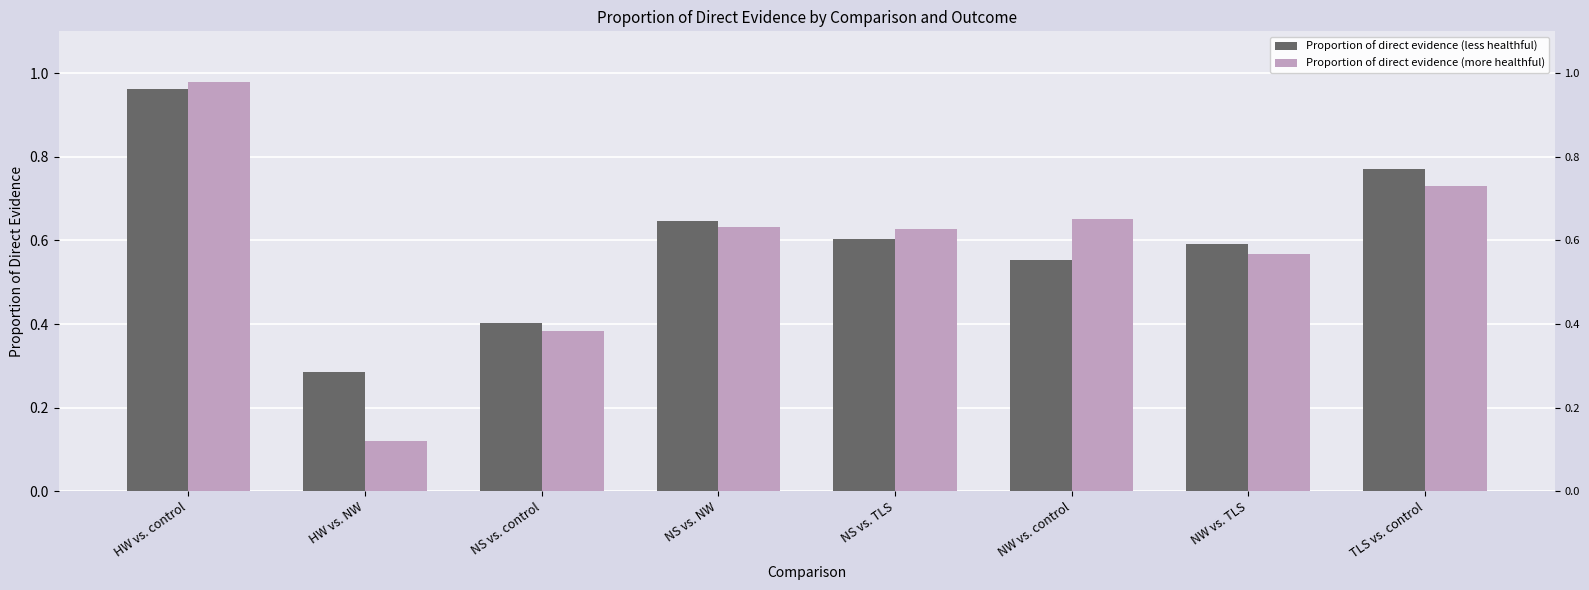

List the labels in order of Proportion of direct evidence (less healthful) value, largest first.

HW vs. control, TLS vs. control, NS vs. NW, NS vs. TLS, NW vs. TLS, NW vs. control, NS vs. control, HW vs. NW